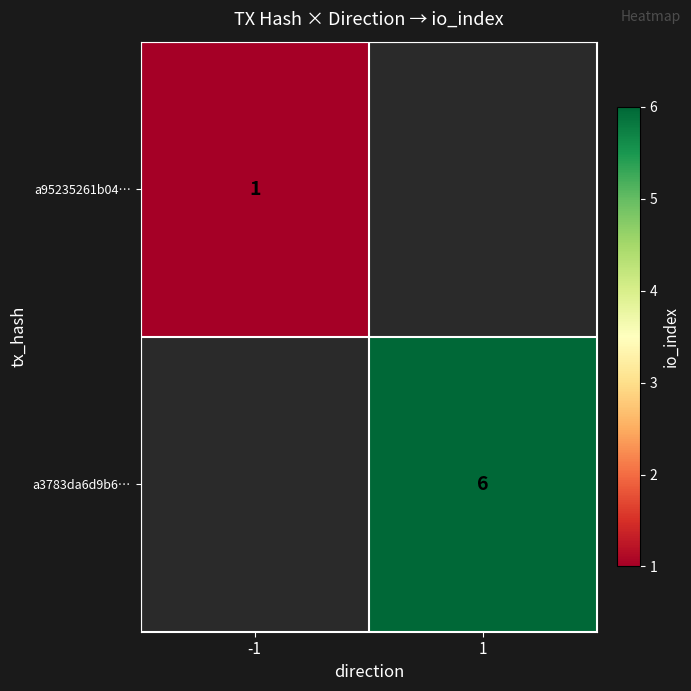

List the series in order of their peak value, lowest first.

a95235261b04…, a3783da6d9b6…